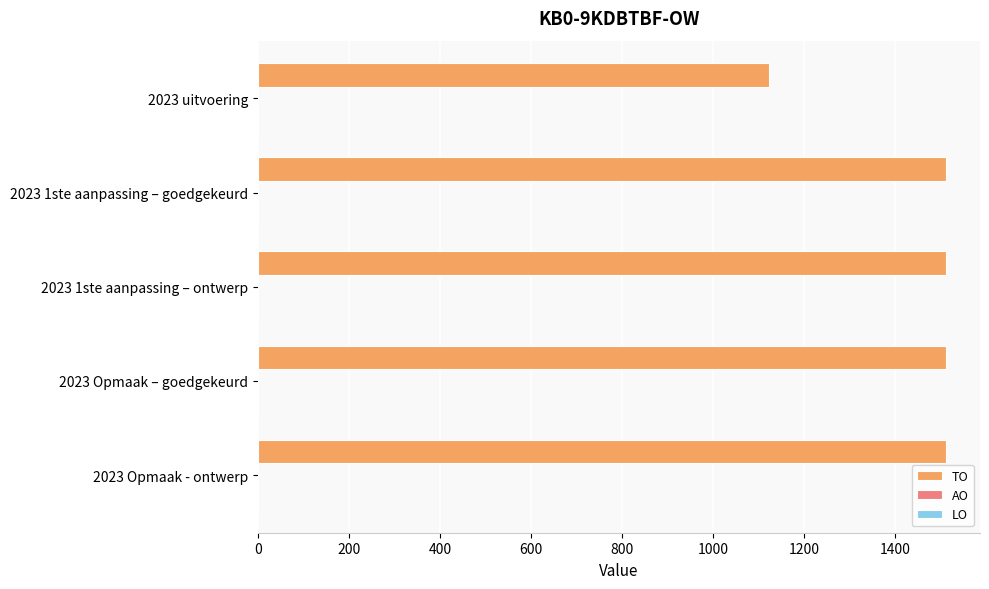

What is the change in value from 2023 uitvoering to 2023 1ste aanpassing – goedgekeurd?

+389